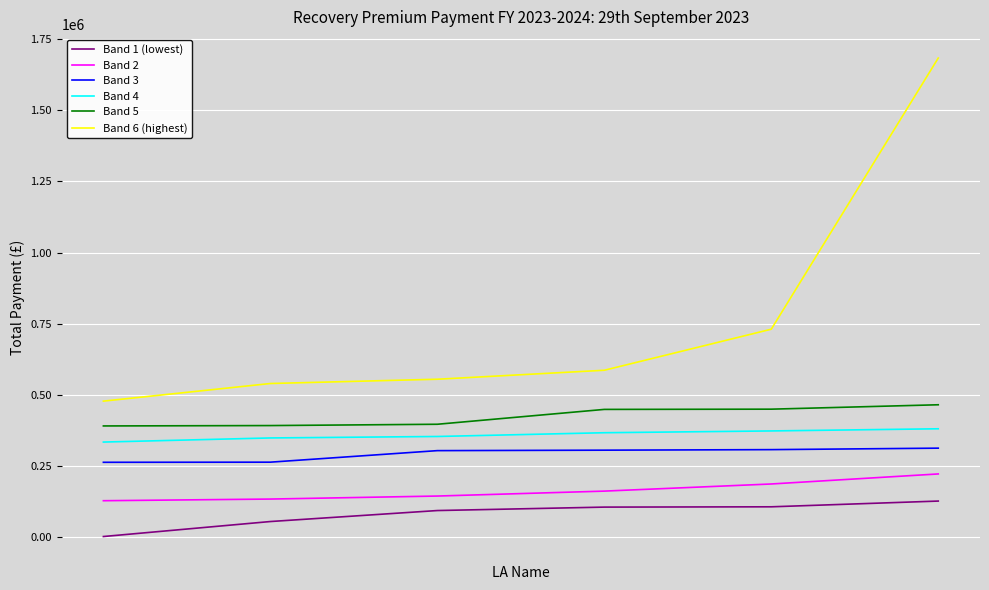

True or false: Band 5 and Band 3 intersect in this chart.

False